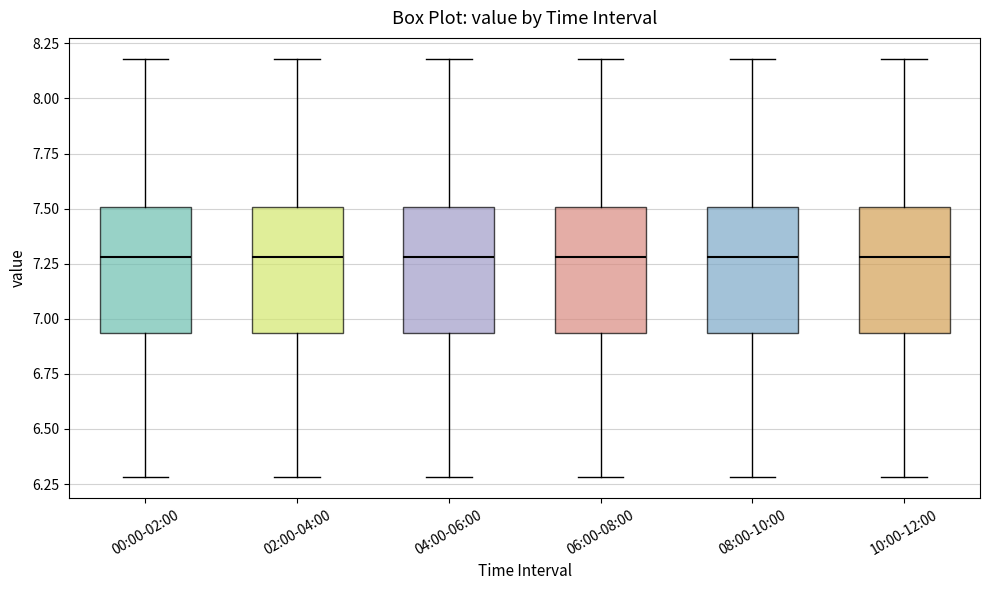

Reading left to right, transcribe this box plot: for each box, give where its median line is, the range the box spans, and where its two whiskers end, as read against the y-axis. The values are not printed on the chart, so give them approximately, as read against the axis.

00:00-02:00: median 7.30, box 6.95 to 7.50, whiskers 6.30 to 8.20
02:00-04:00: median 7.30, box 6.95 to 7.50, whiskers 6.30 to 8.20
04:00-06:00: median 7.30, box 6.95 to 7.50, whiskers 6.30 to 8.20
06:00-08:00: median 7.30, box 6.95 to 7.50, whiskers 6.30 to 8.20
08:00-10:00: median 7.30, box 6.95 to 7.50, whiskers 6.30 to 8.20
10:00-12:00: median 7.30, box 6.95 to 7.50, whiskers 6.30 to 8.20